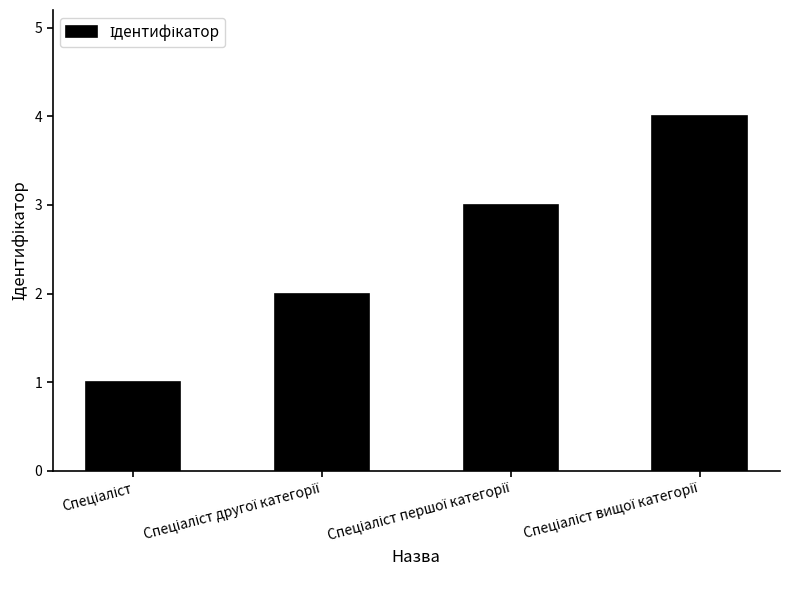

What is the maximum value shown in the chart?

4